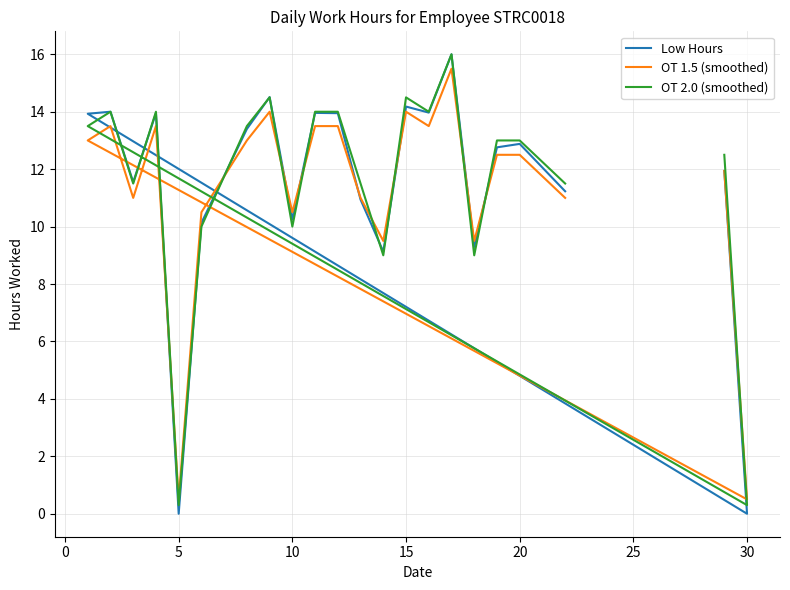

The OT 1.5 (smoothed) series shows 15.5 at 14. True or false?

False